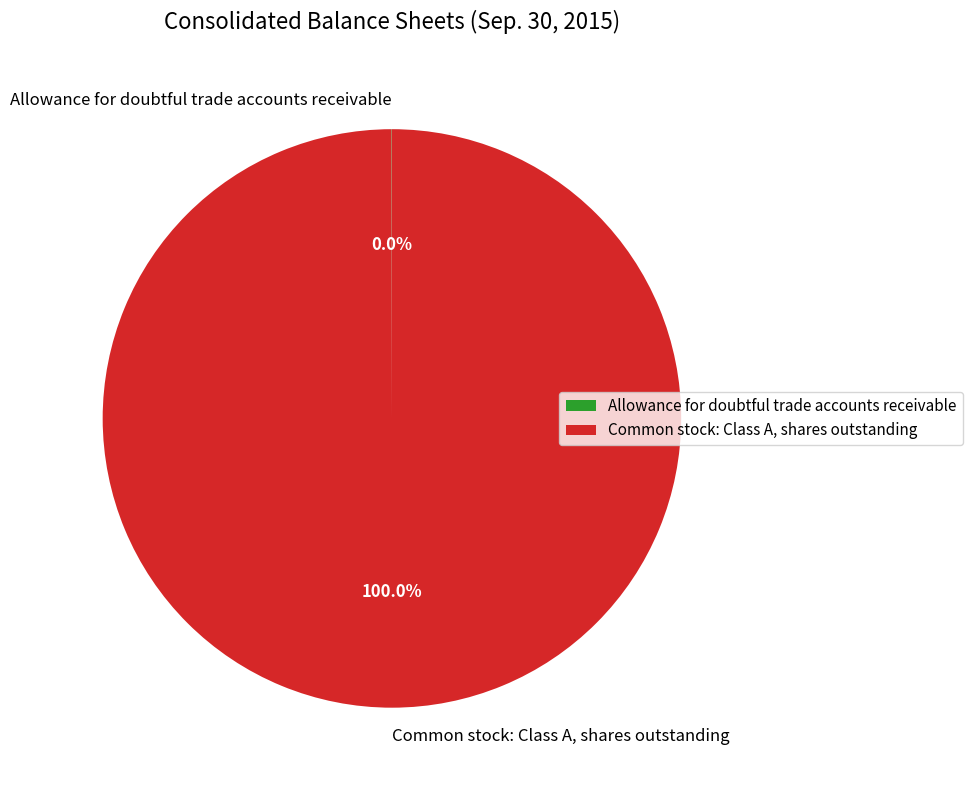

To the nearest percent, what portion does Common stock: Class A, shares outstanding represent?

100%